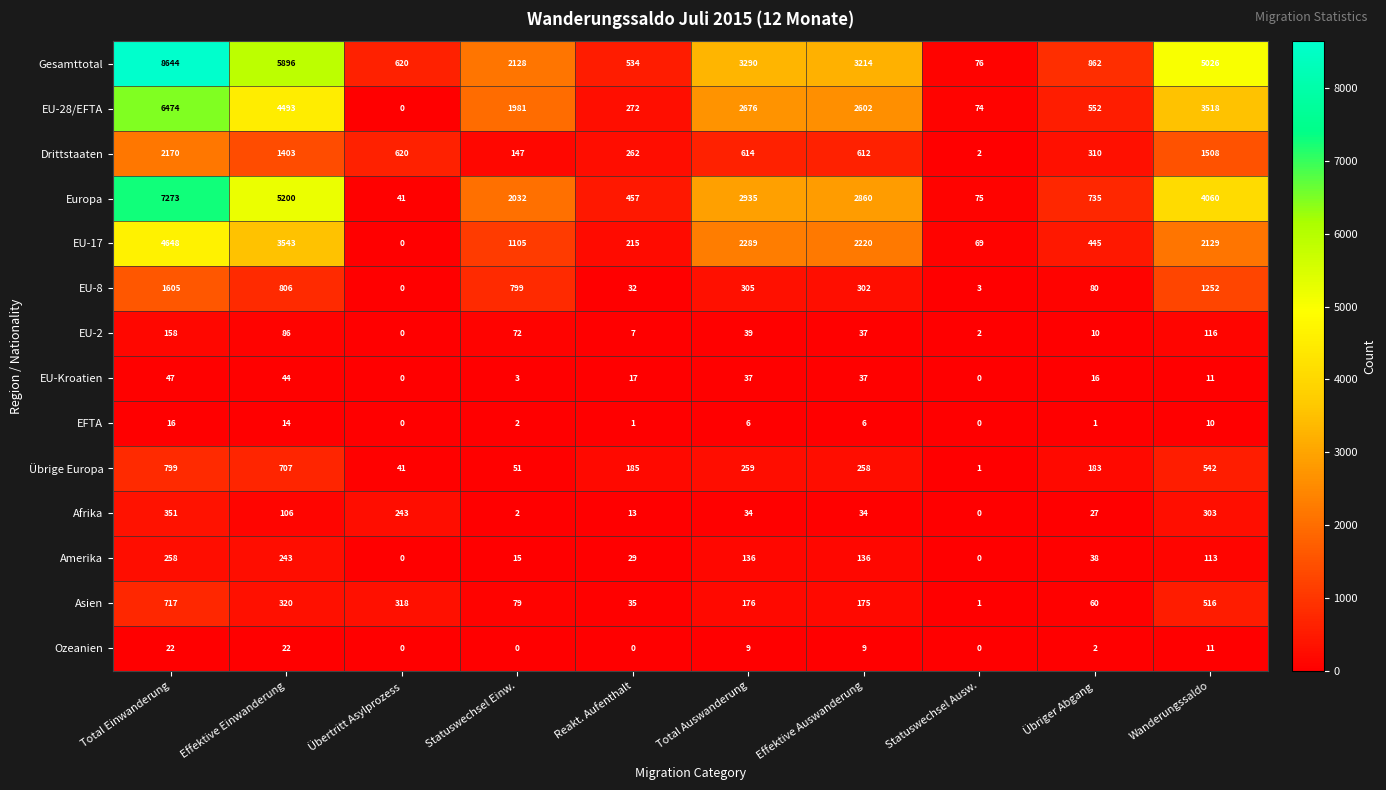

What is the spread (max minus min) of values at Effektive Auswanderung?

3208